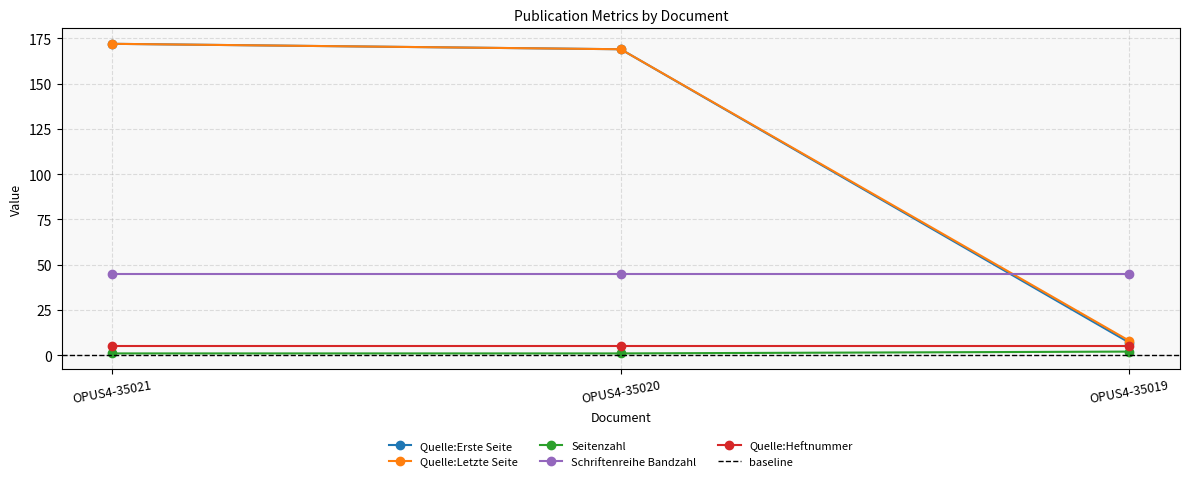

What is the difference between the highest and lowest values at OPUS4-35020?

168